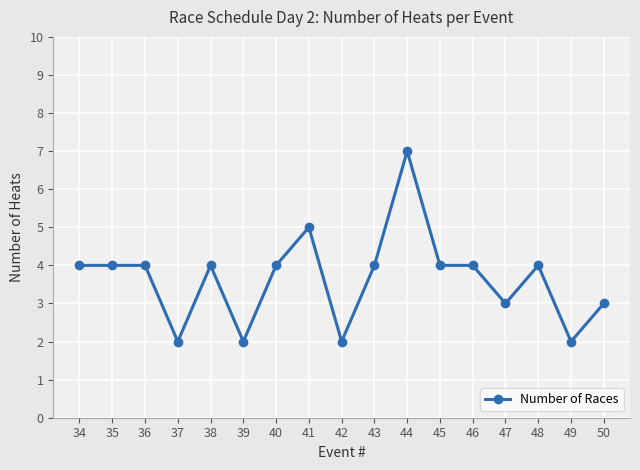

True or false: the data has more than 0 interior local peaks.

True